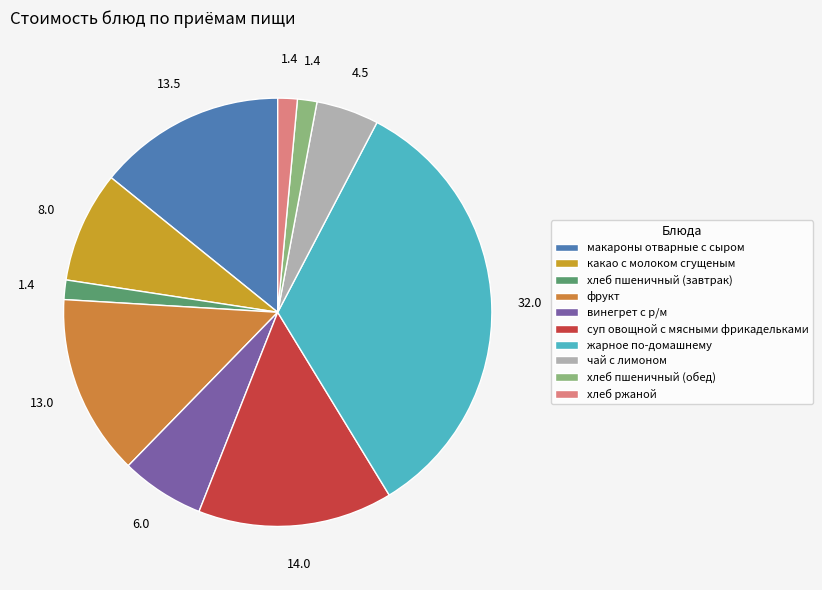

To the nearest percent, what percentage of the pie is хлеб ржаной?

1%